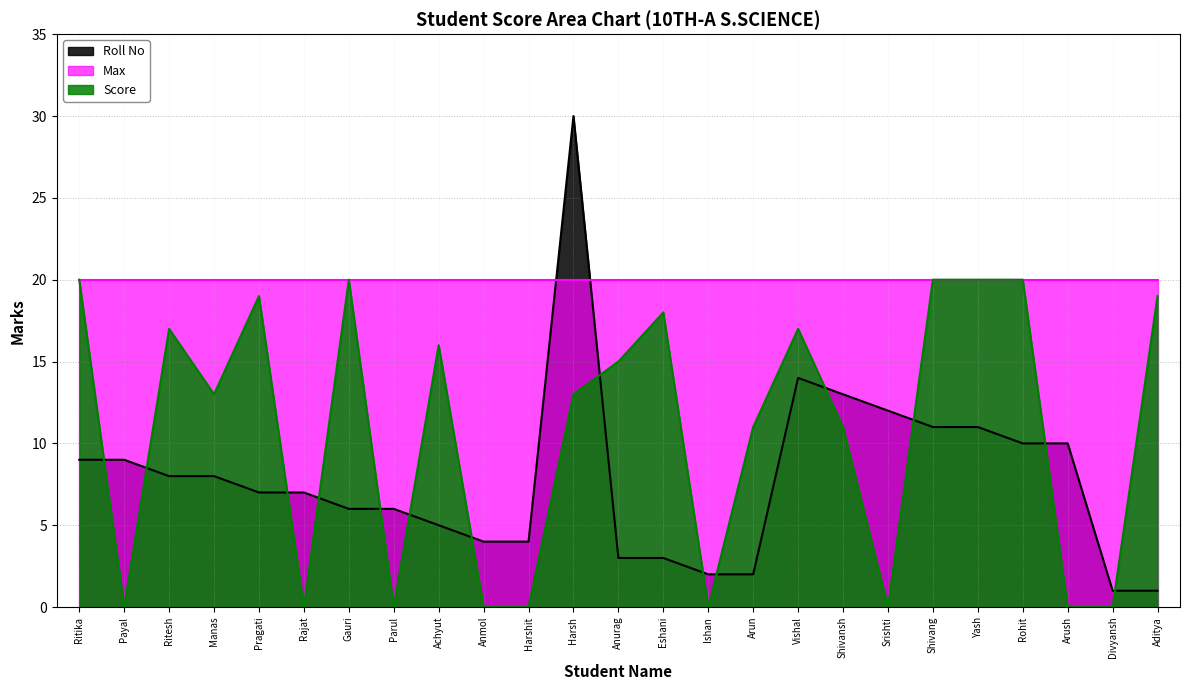

At Srishti, list the series in order from smallest to largest.

Score, Roll No, Max